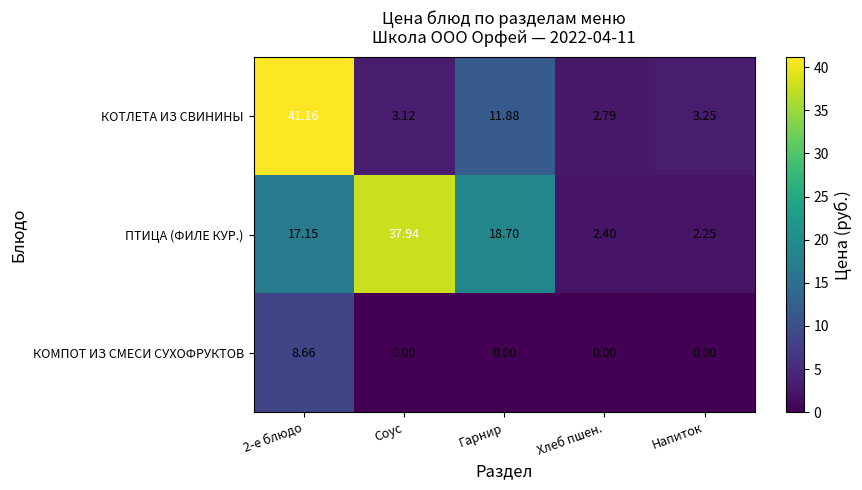

What is the difference between the highest and lowest values at Гарнир?

18.7